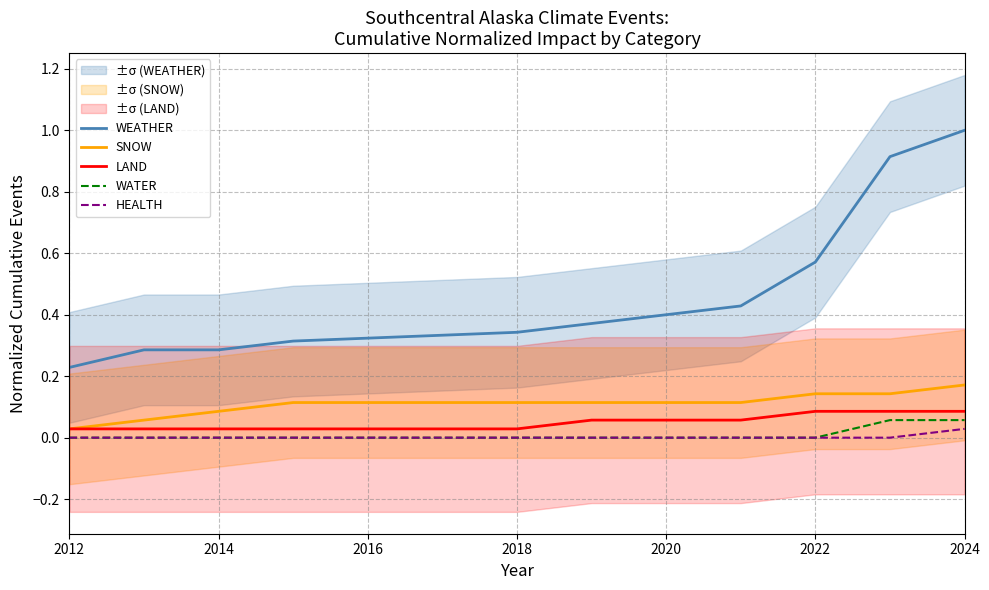

Which category has the highest value in the WEATHER series?

2024